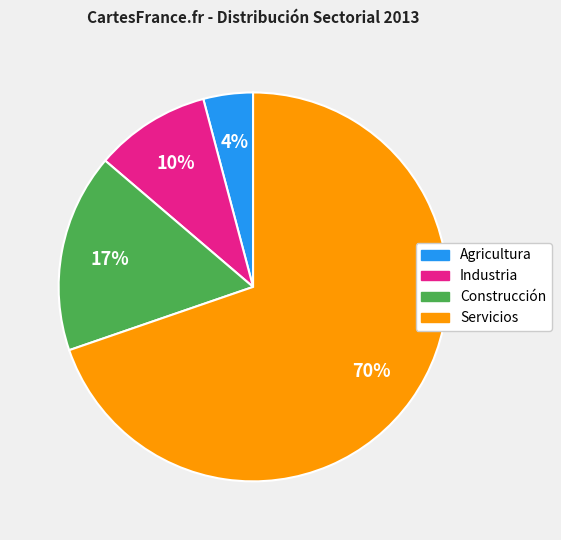

What is the largest slice in the pie chart?

Servicios